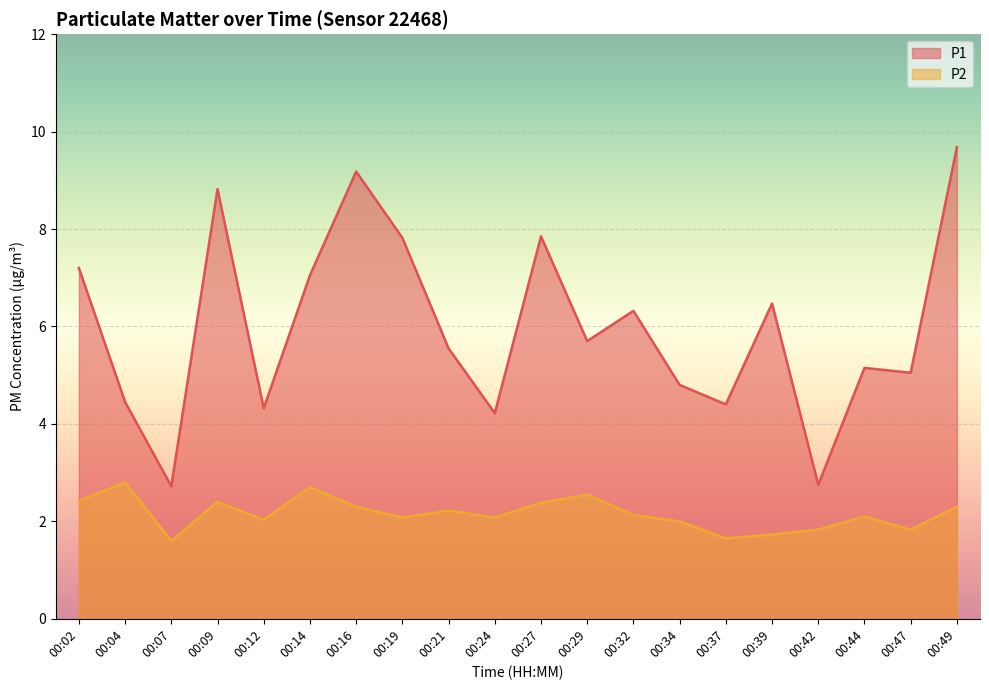

How many values in the P2 series are below 2?

5